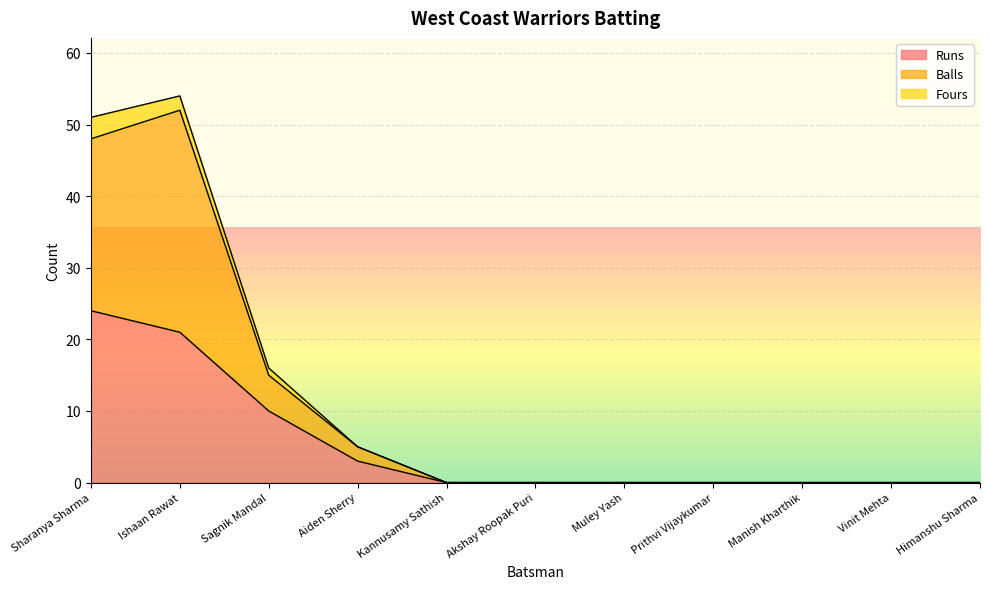

What are all the series names shown in the legend?

Runs, Balls, Fours